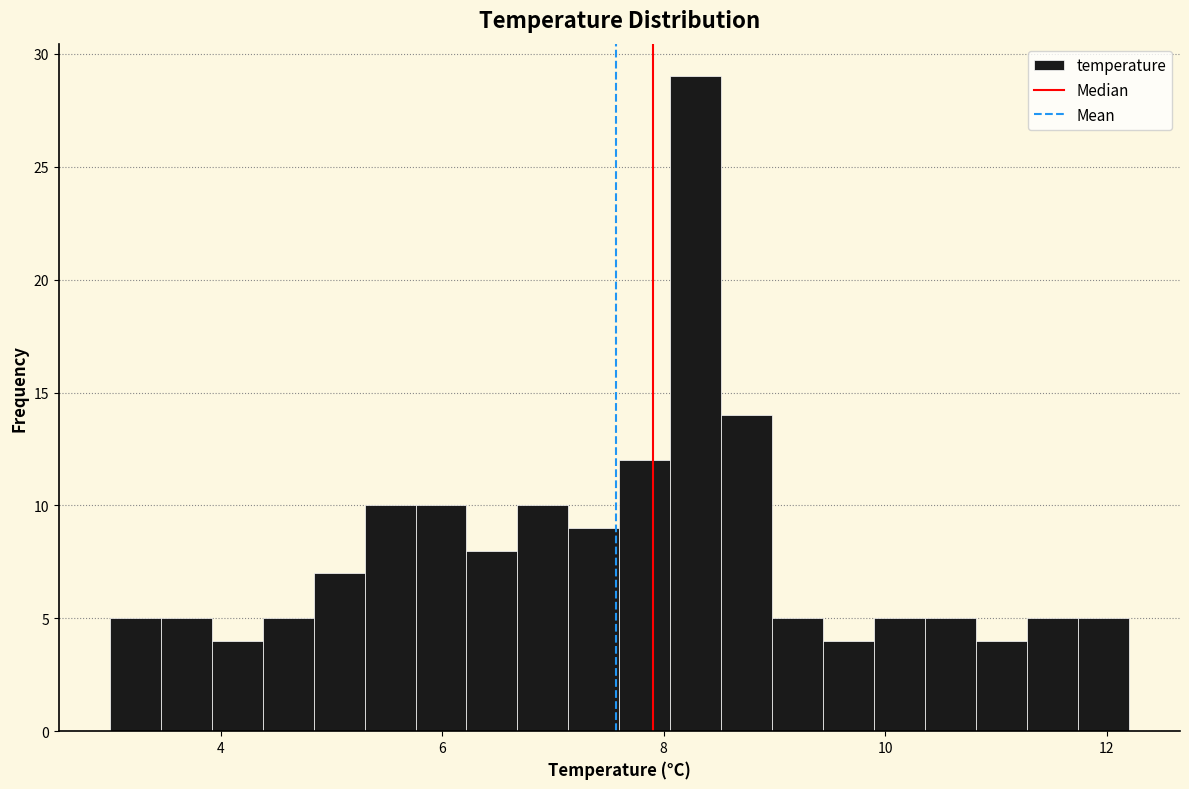

Read against the x-axis, roughly where is the centre of the tallest bar?

8.2